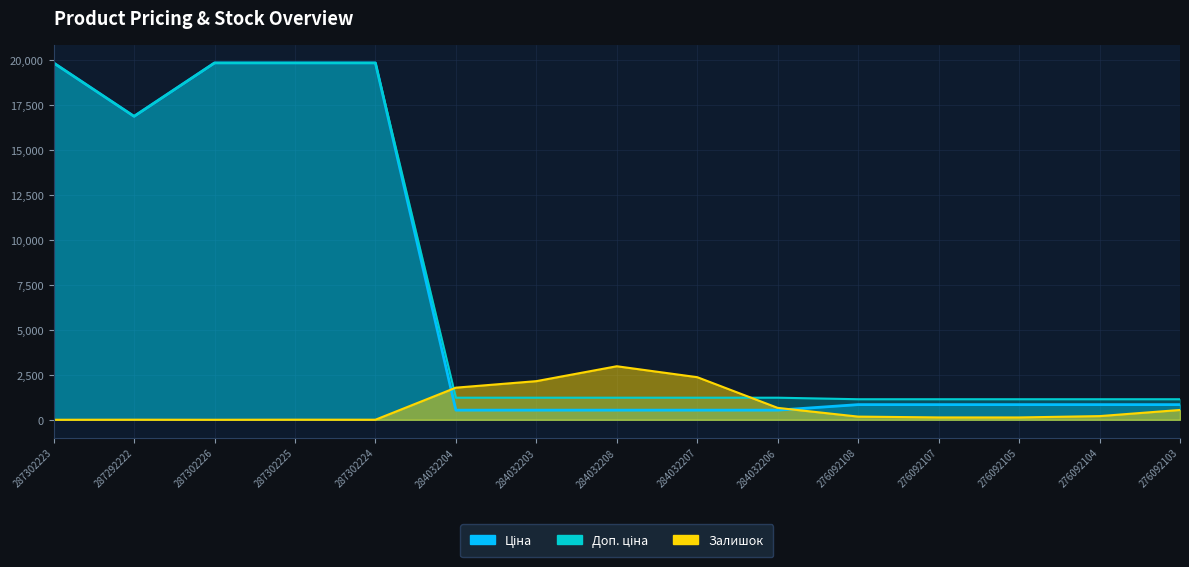

At how many categories does at least one series exceed 13137?

5